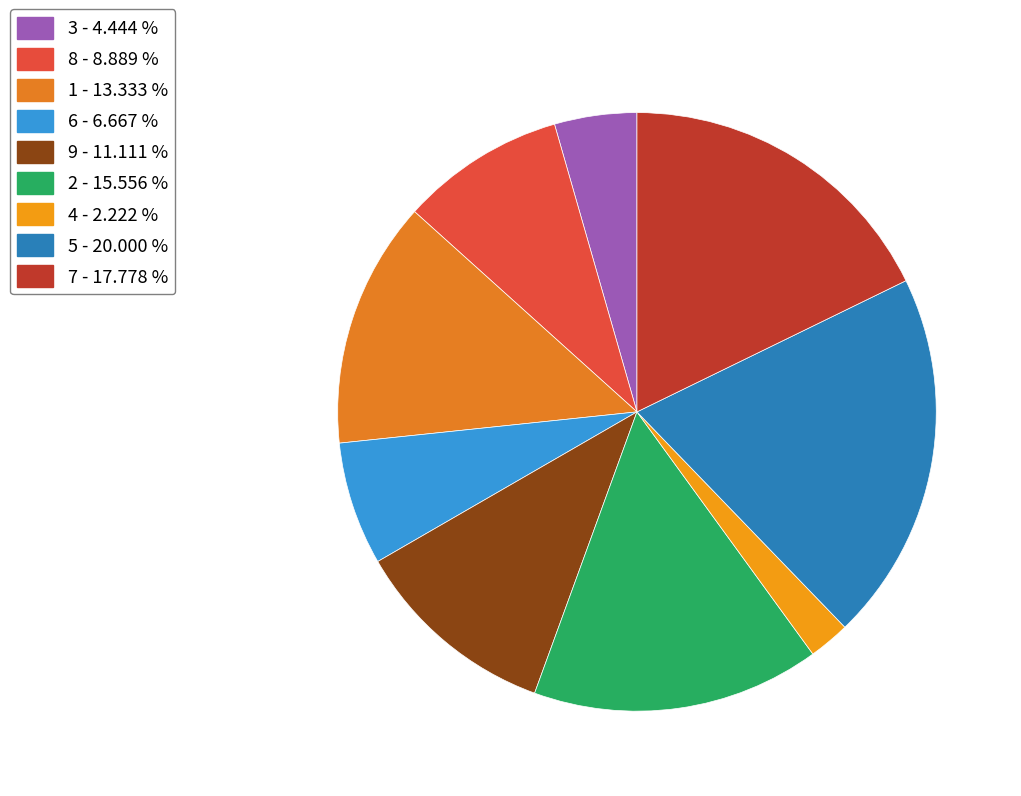

What is the smallest slice in the pie chart?

4